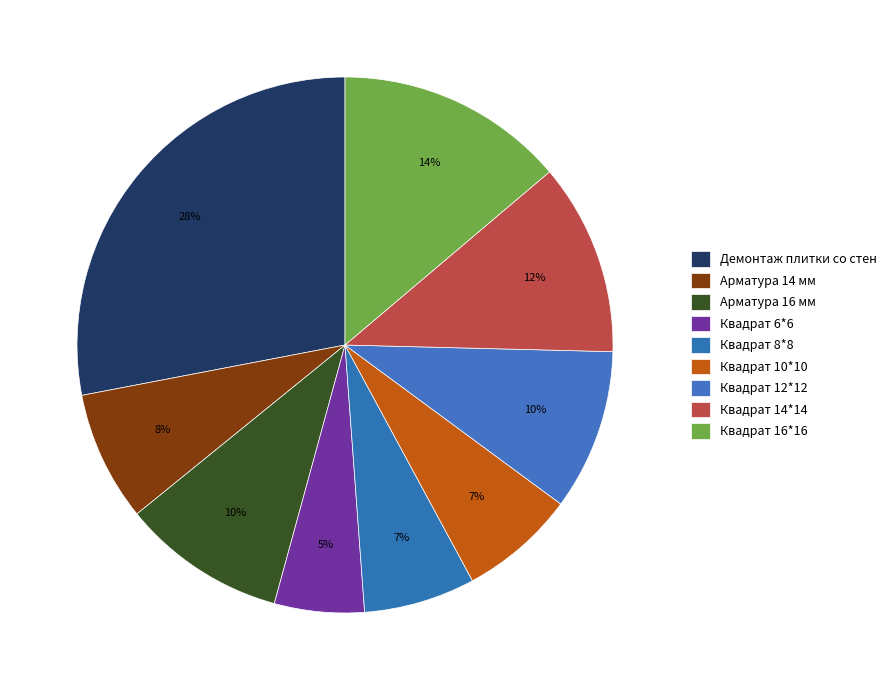

Which category has the biggest portion of the pie?

Демонтаж плитки со стен